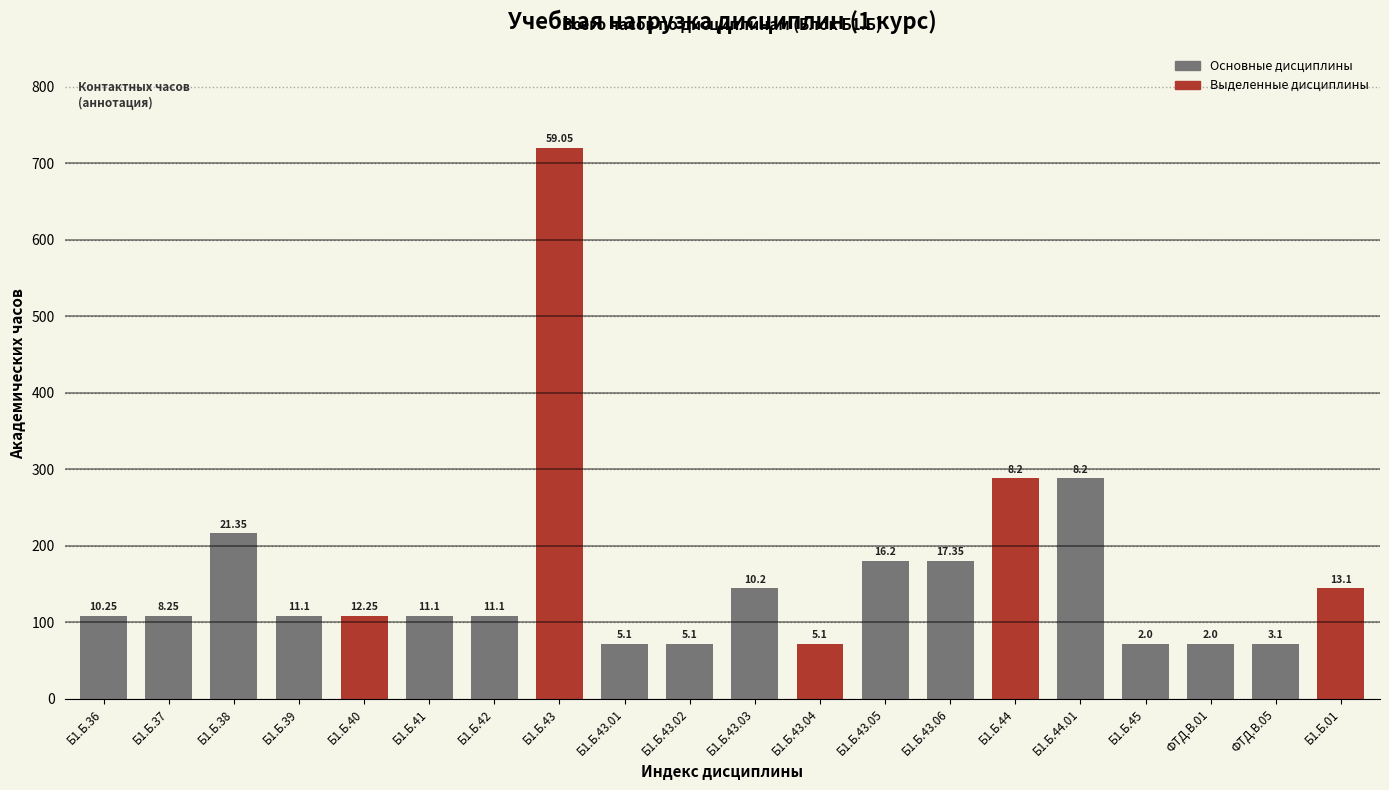

What position from the left is Б1.Б.43.04?

12